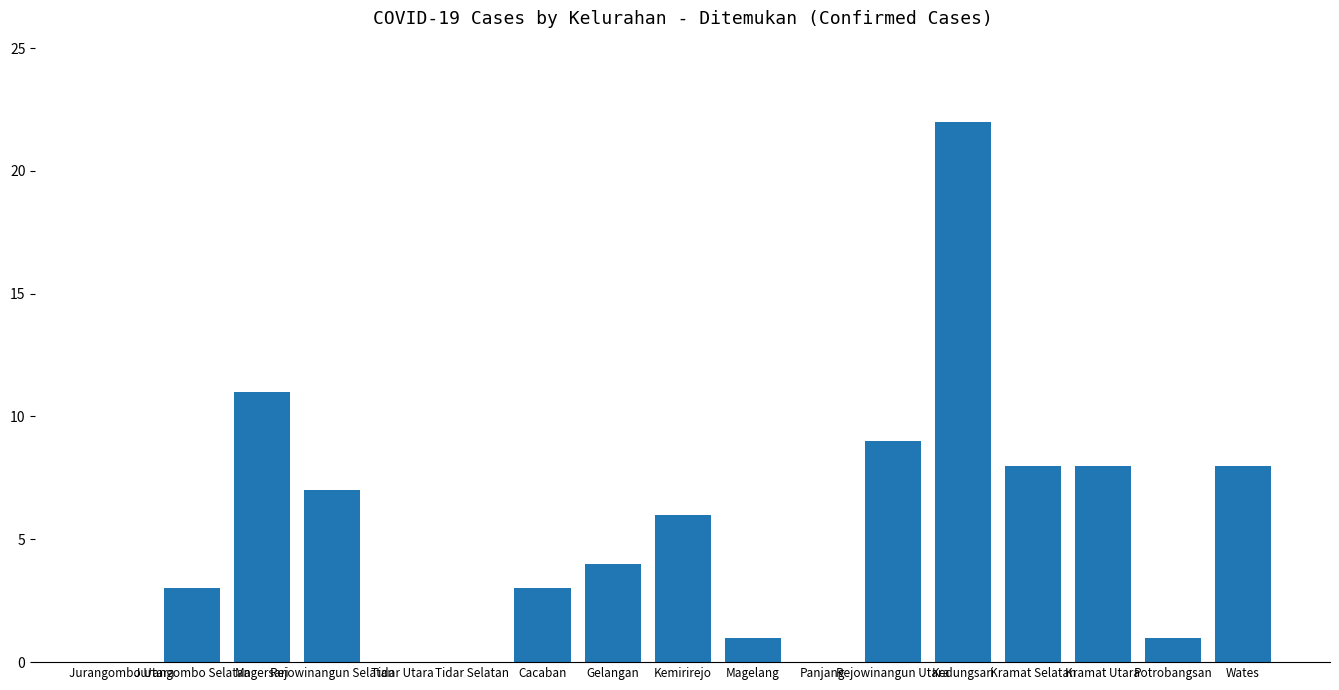

Does the chart contain stacked bars?

No